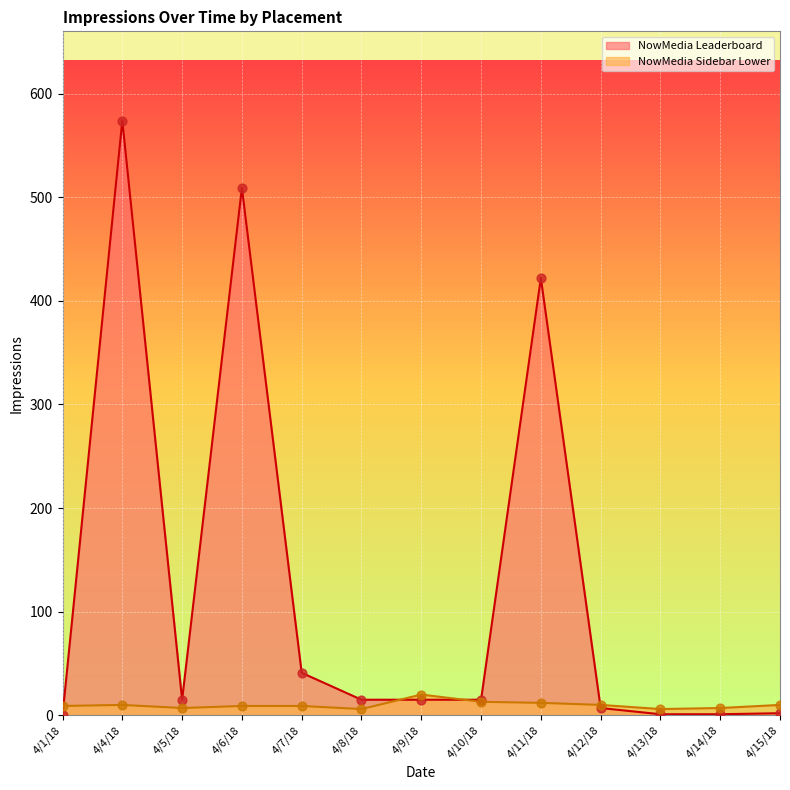

Between 4/9/18 and 4/12/18, which is larger?

4/9/18